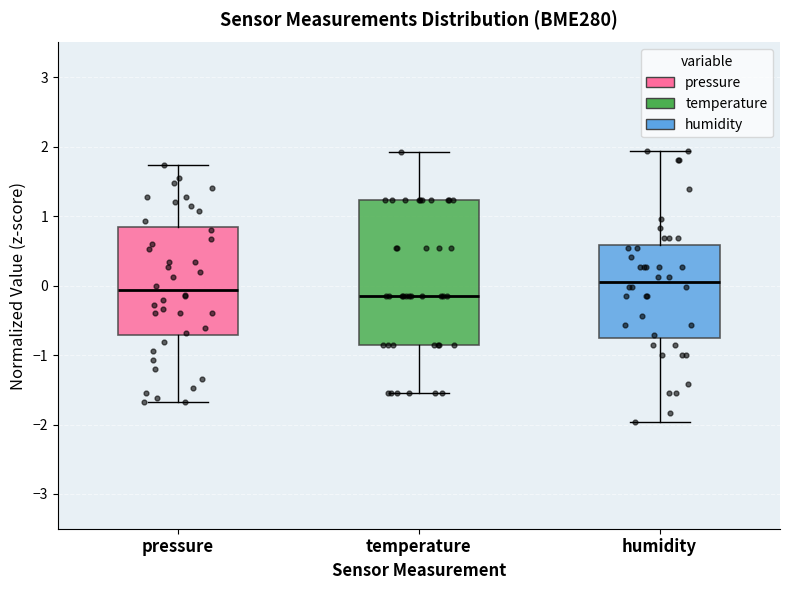

Comparing the boxes themselves (not the whiskers), which one is the tallest?

temperature